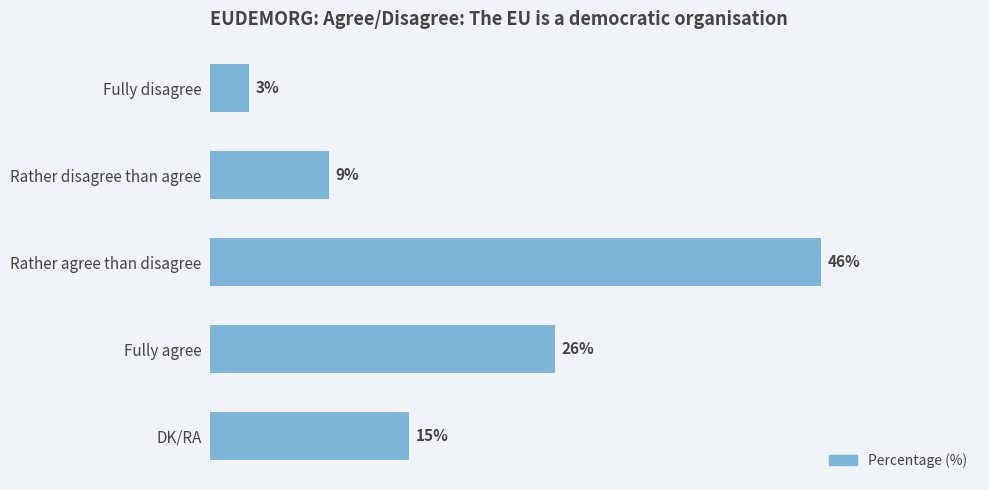

Which label corresponds to the largest value in the chart?

Rather agree than disagree